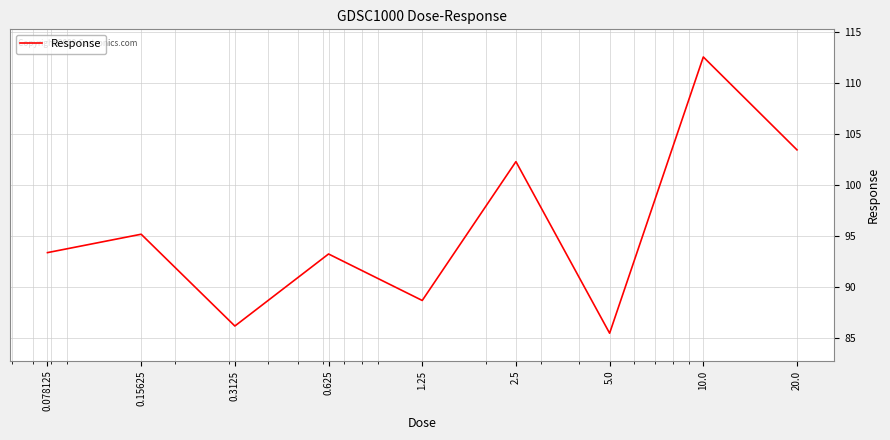

What is the minimum value shown in the chart?

85.4